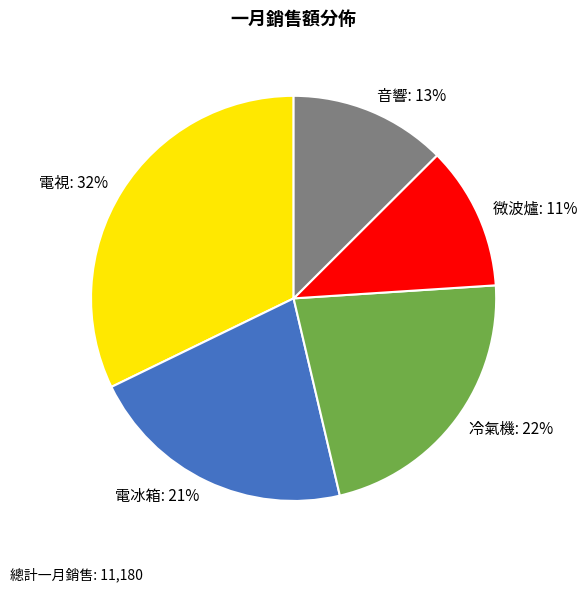

Count the number of slices in the pie.

5